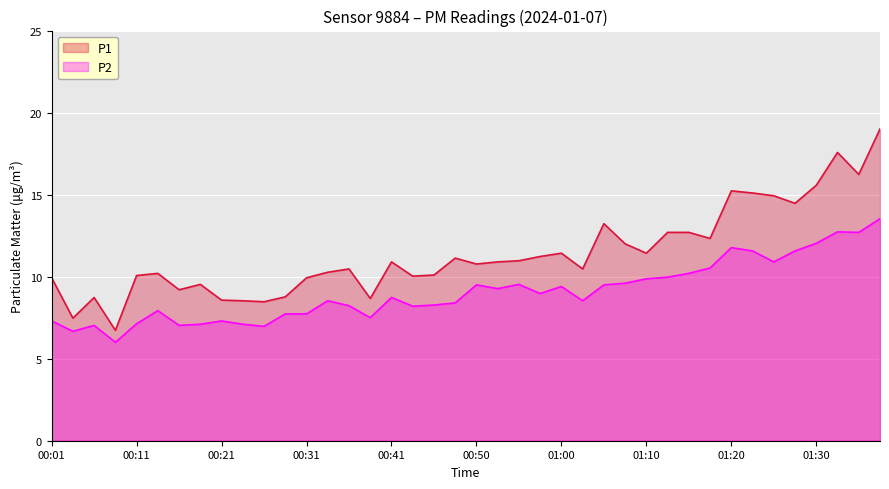

What position from the left is 00:48?

20